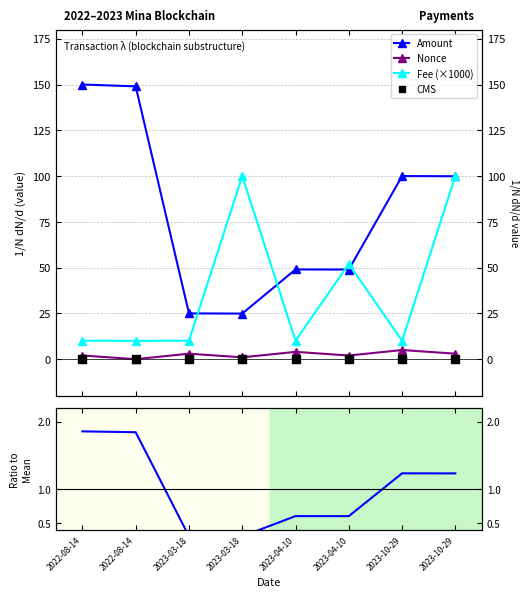

Is the value of Amount ratio at 2023-03-18 greater than the value of Nonce at 2023-03-18?

No